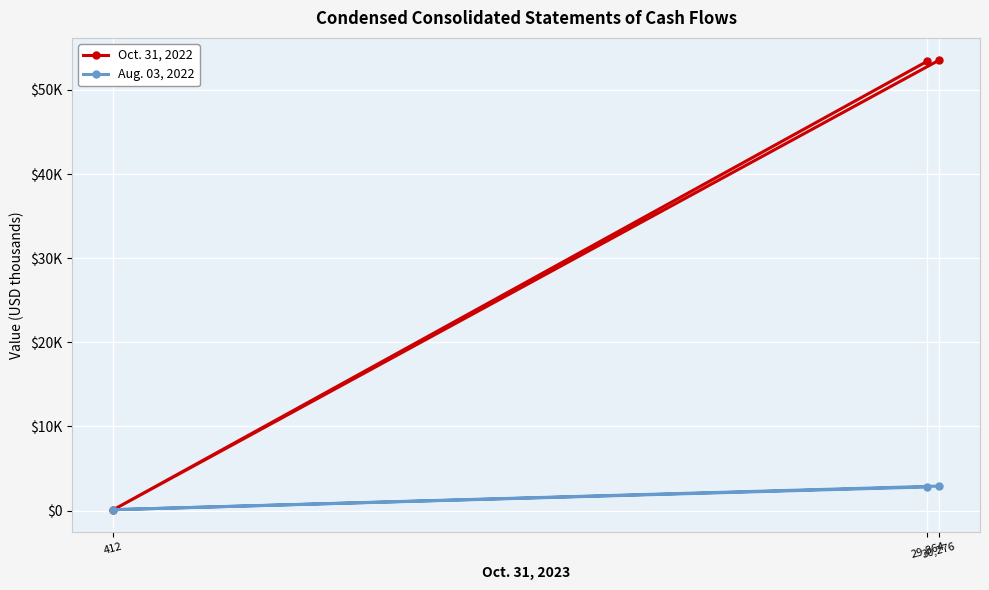

What is the label of the 2nd point from the right?

29,864